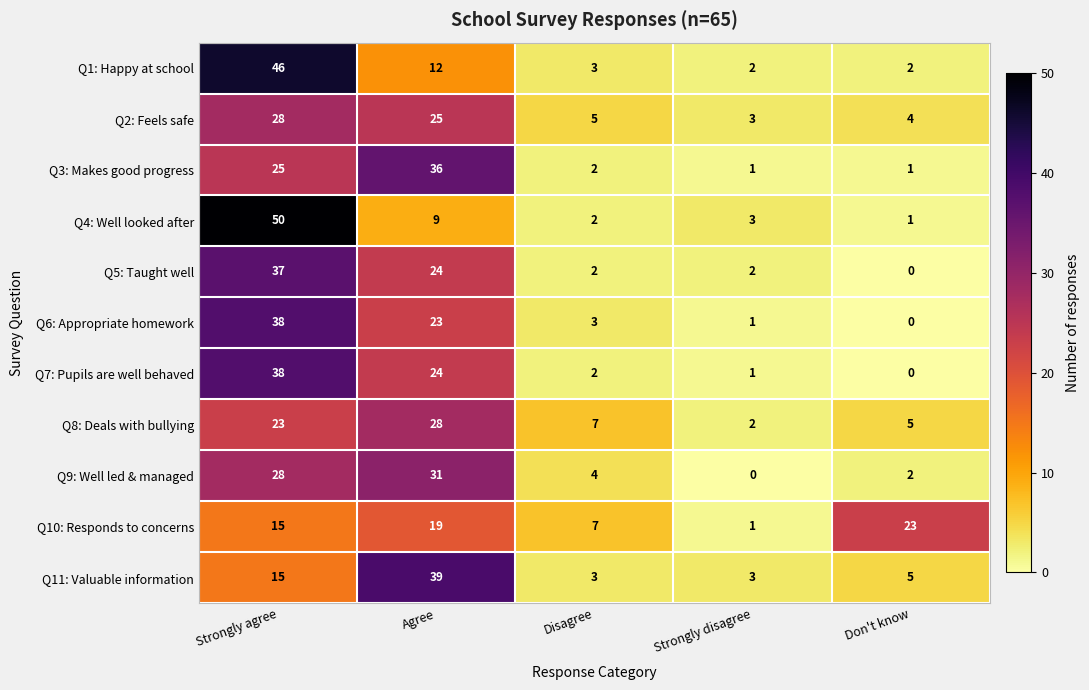

What is the total value across all series at Don't know?

43